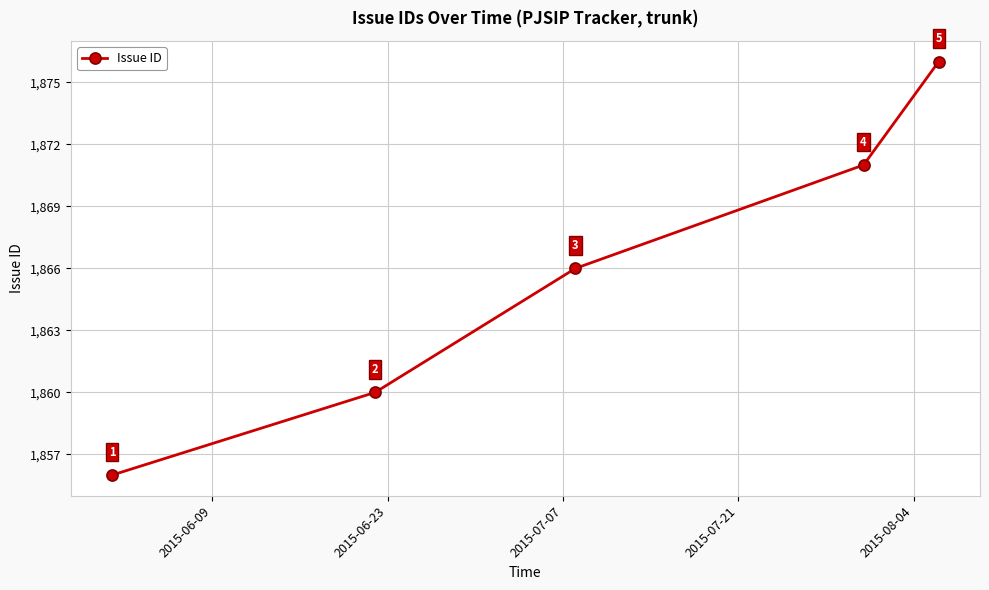

What is the average value?

1866